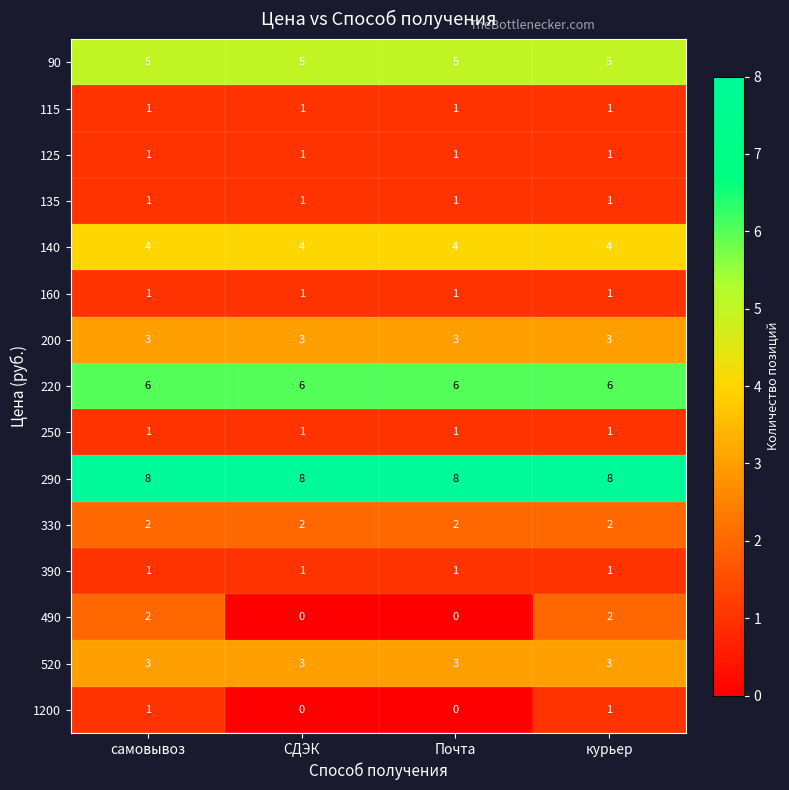

What is the average value of the 90 series?

5